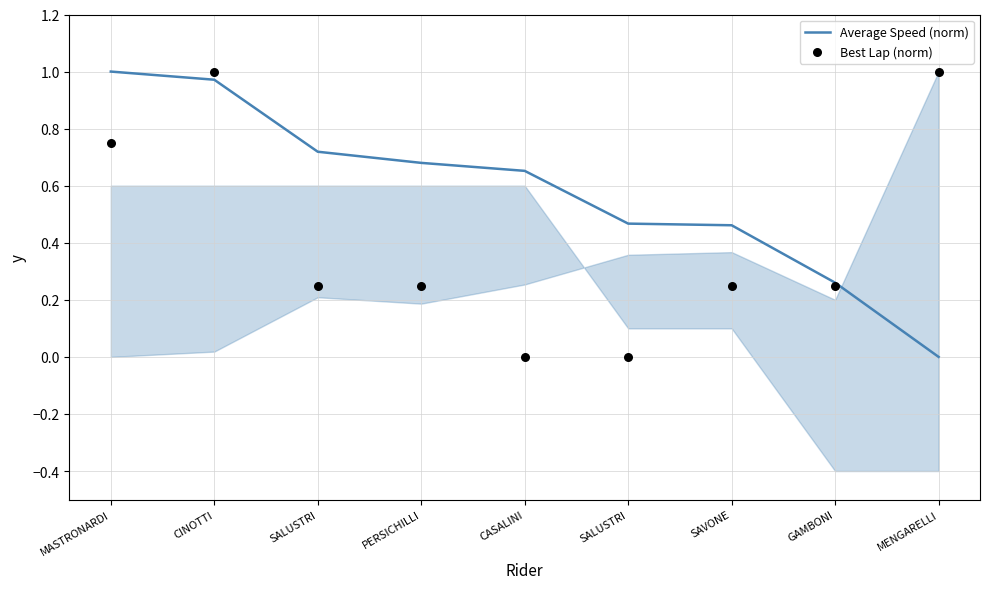

Which series has the largest total across all categories?

Average Speed (norm)